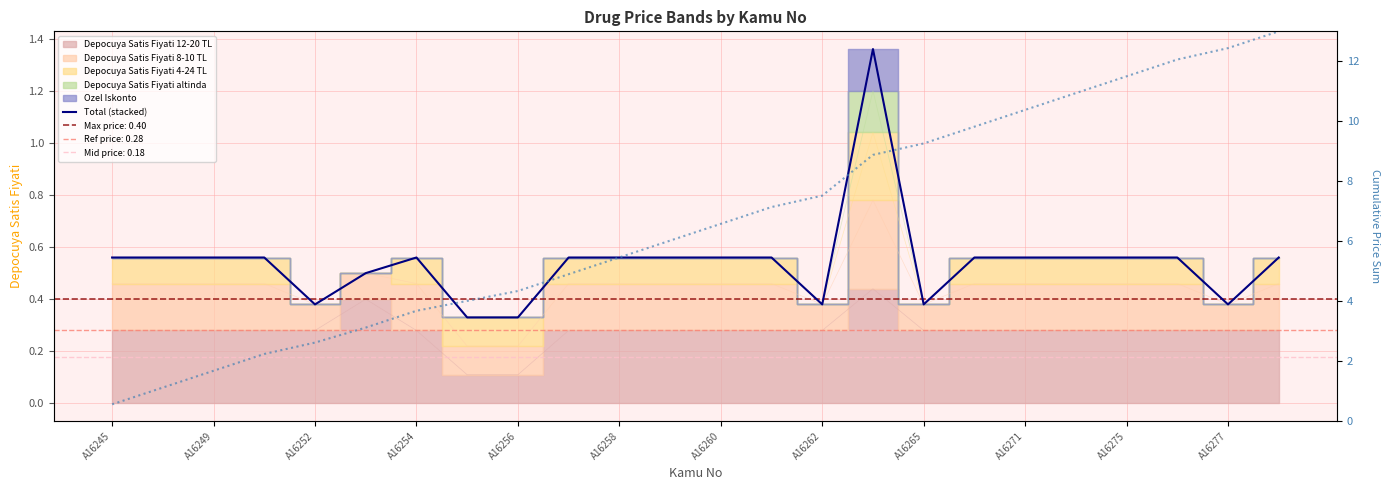

How many interior local peaks does the Total (stacked) series have?

2